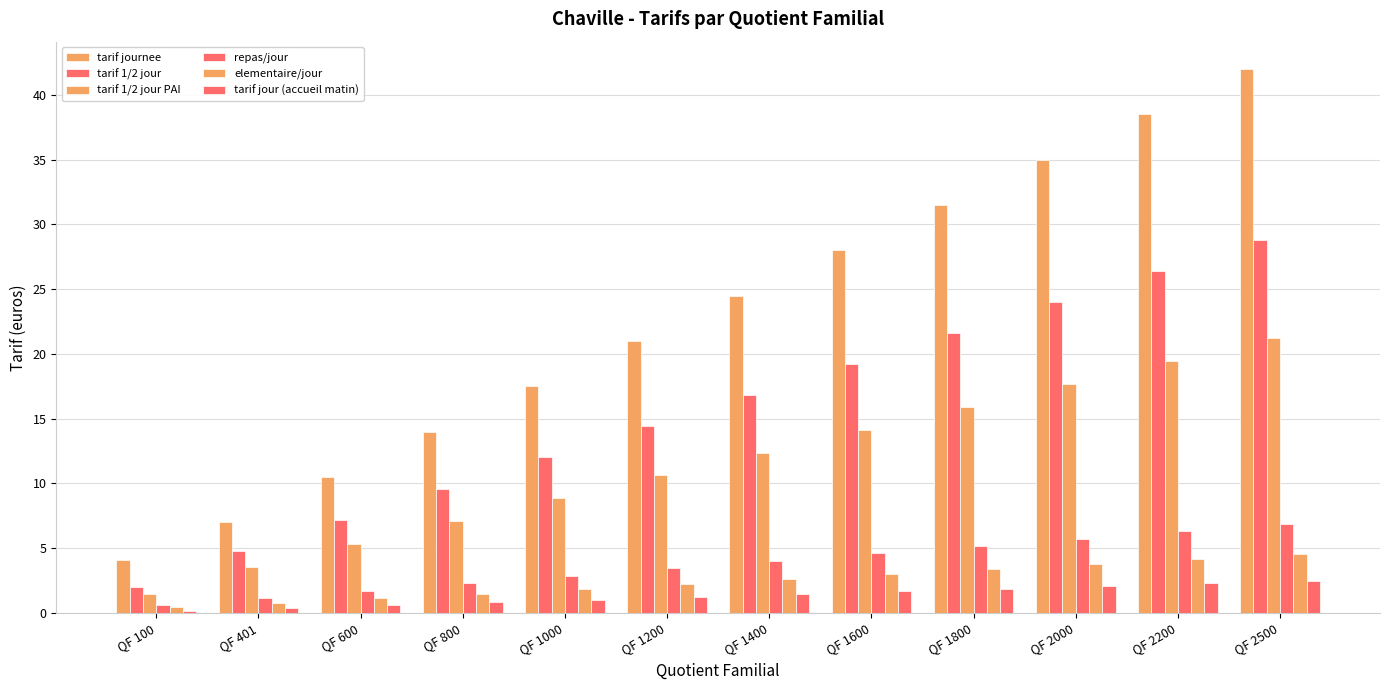

What is the difference between the tarif 1/2 jour values at QF 401 and QF 800?

4.8